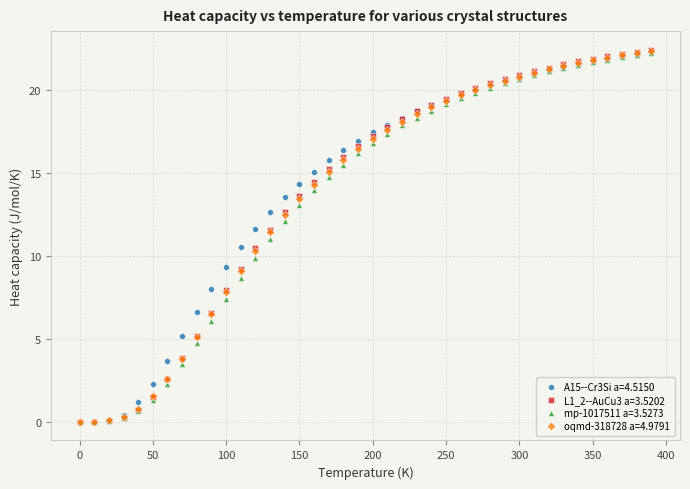

What are all the series names shown in the legend?

A15--Cr3Si a=4.5150, L1_2--AuCu3 a=3.5202, mp-1017511 a=3.5273, oqmd-318728 a=4.9791